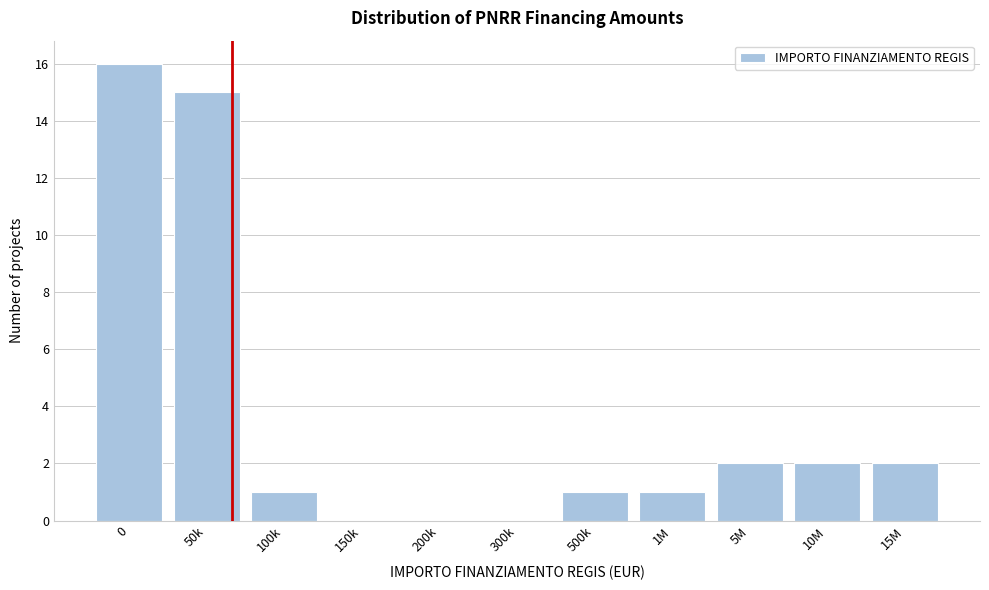

Is it true that the value at 200k is 0?

True